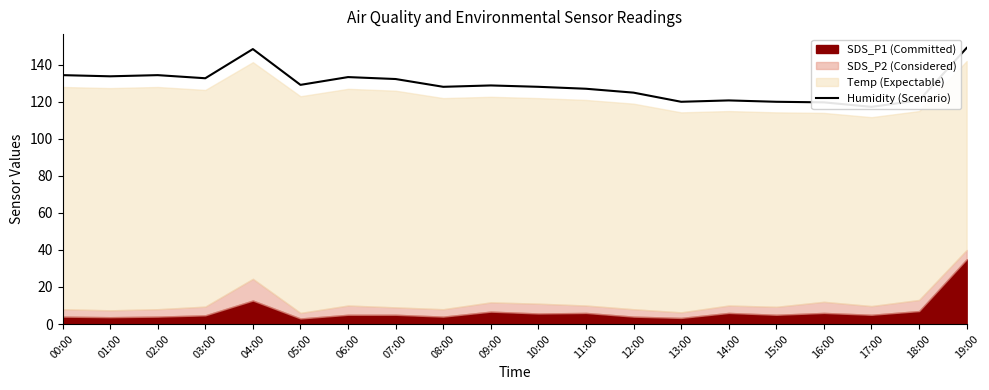

What position from the left is 14:00?

15